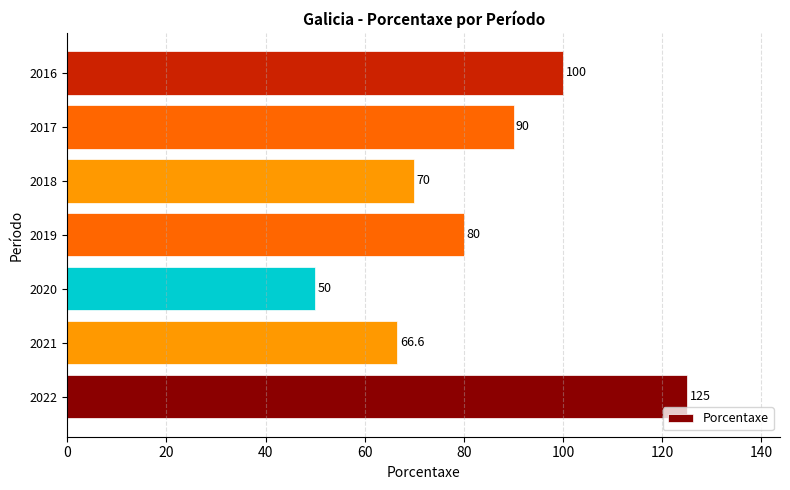

What is the approximate value at 2021?

66.6